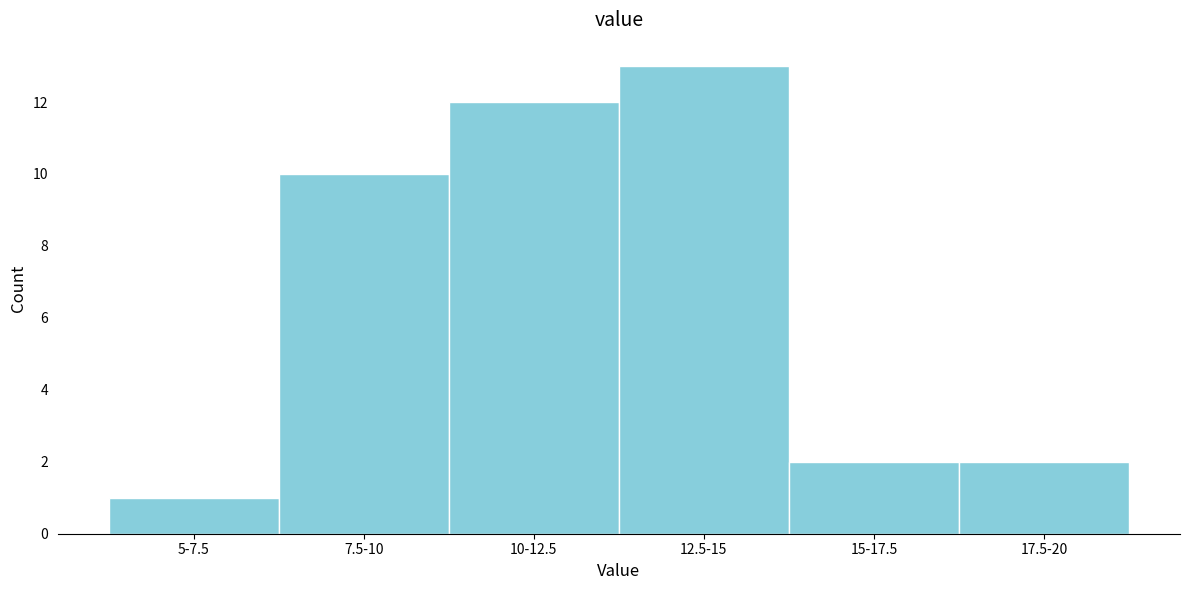

Reading left to right, transcribe all the data shown in this chart.

5-7.5=1	7.5-10=10	10-12.5=12	12.5-15=13	15-17.5=2	17.5-20=2